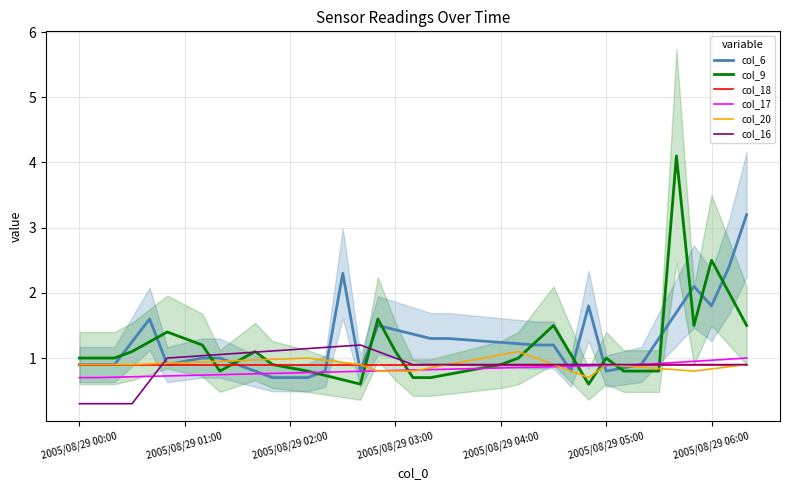

What is the maximum value for col_18?

0.9